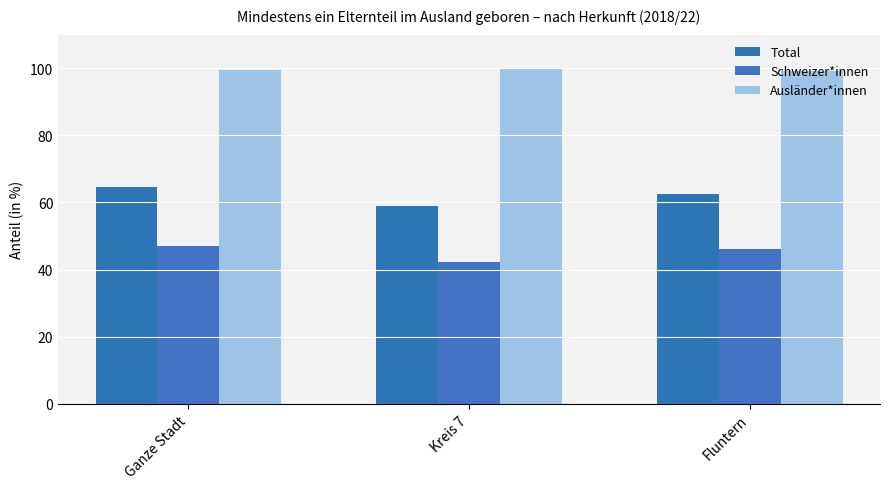

Which series changed the most between Ganze Stadt and Fluntern?

Total